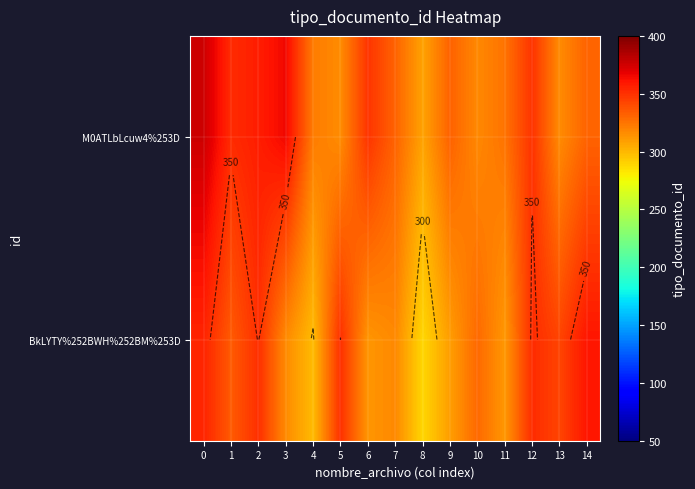

The row_0 series shows 331.5 at 14. True or false?

True